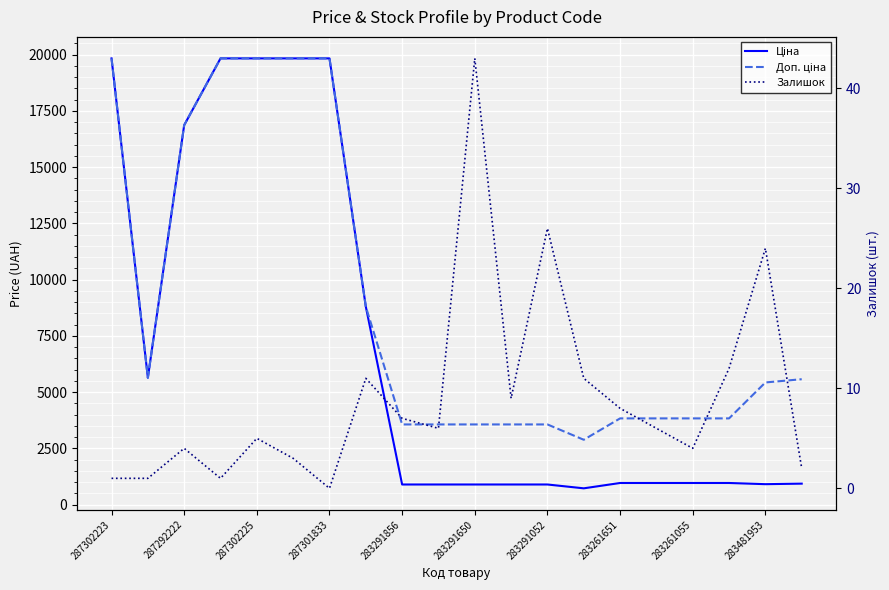

True or false: Доп. ціна and Ціна cross at least once.

False